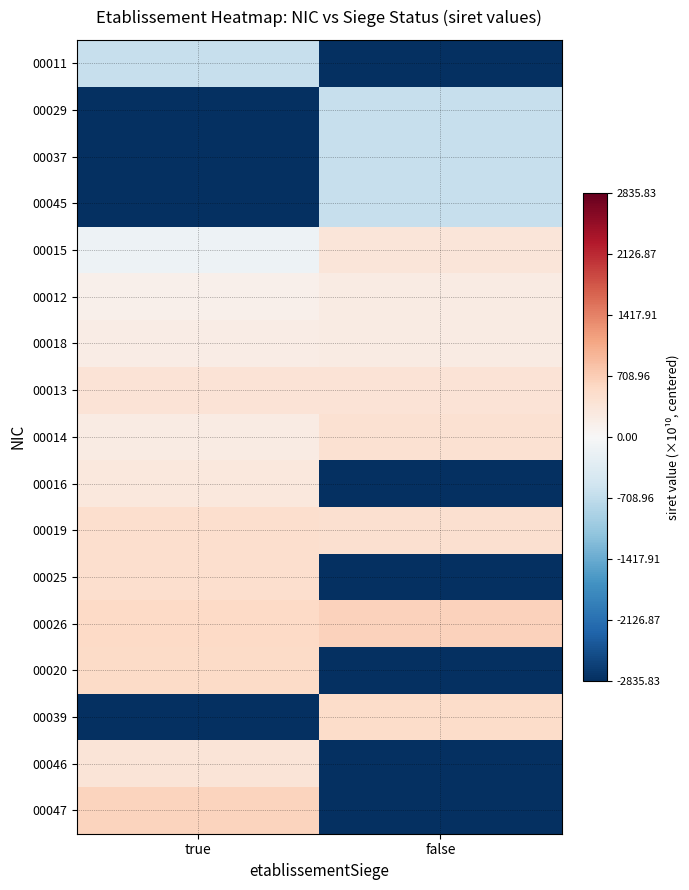

How many distinct data groups are displayed?

17